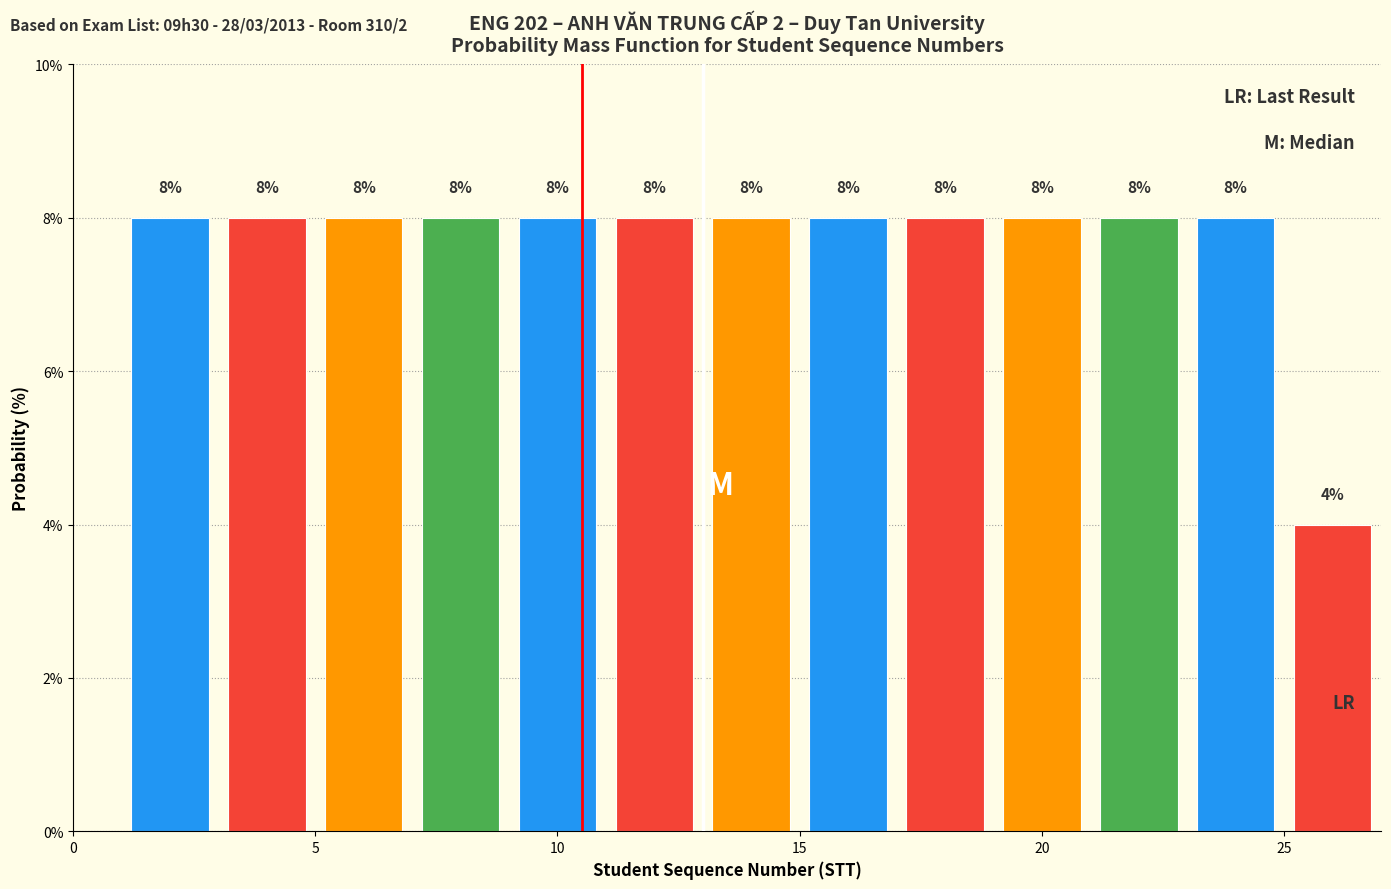

How tall is the bar that spans 5 to 7 on the x-axis?

8